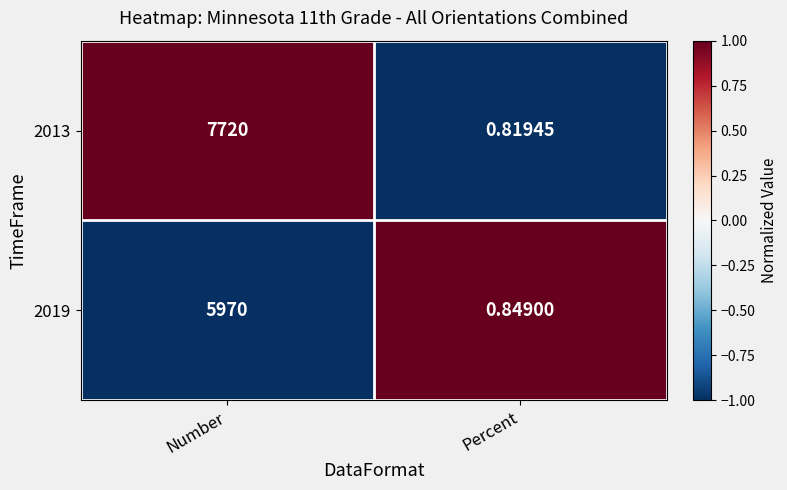

Is the value of 2019 at Number greater than the value of 2013 at Percent?

Yes